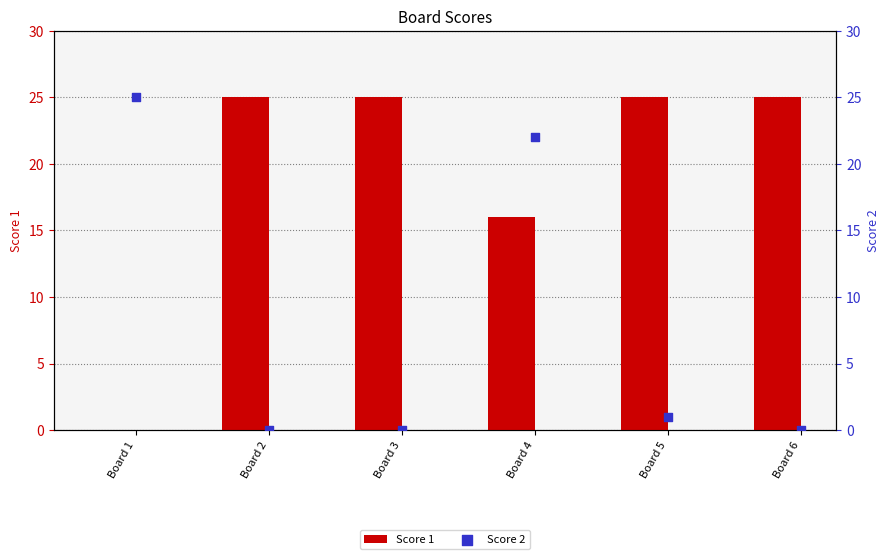

What are all the series names shown in the legend?

Score 1, Score 2